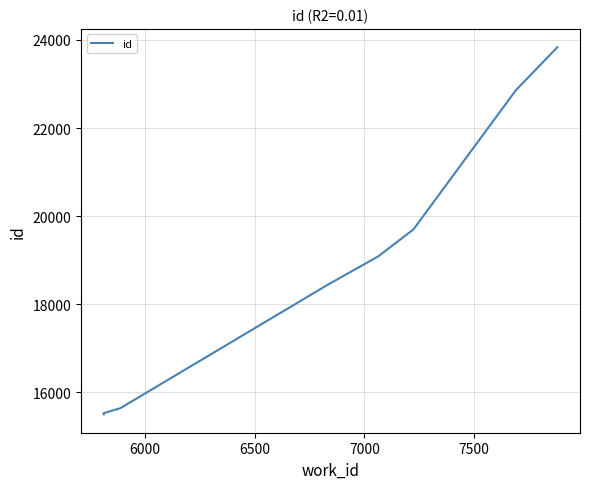

What is the average value?

18817